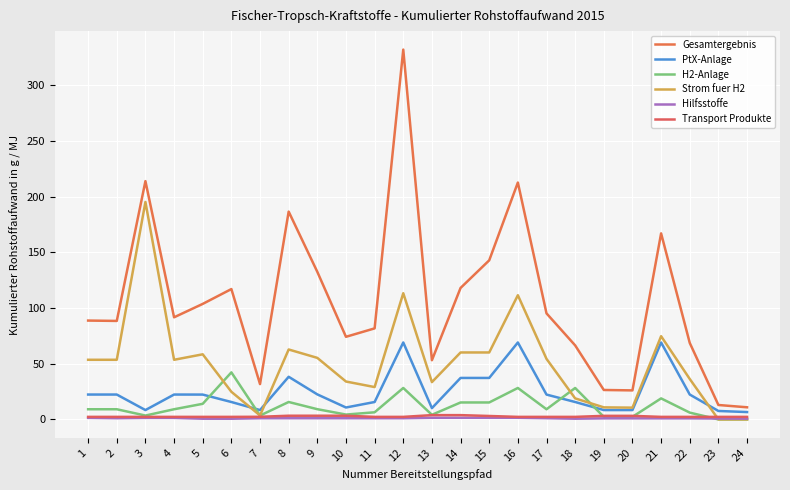

The value of PtX-Anlage at 18 is 8.8. True or false?

False